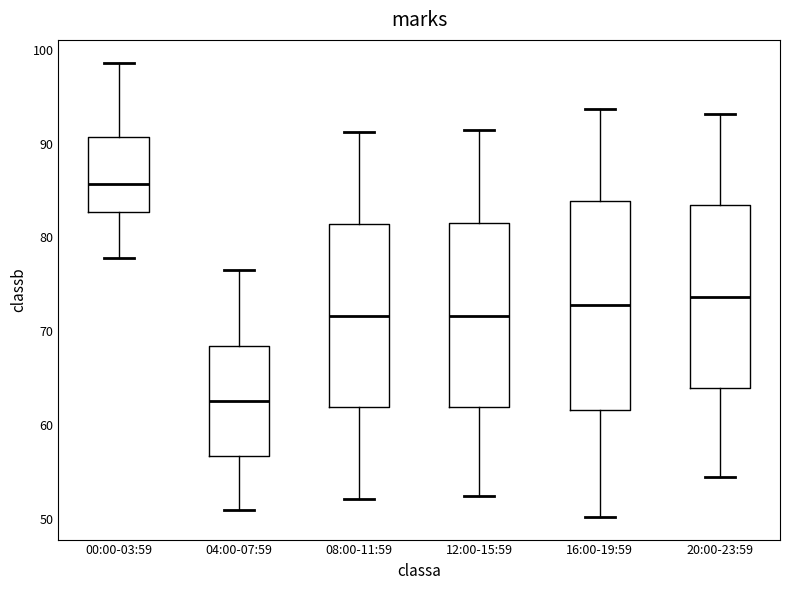

Reading left to right, read every box against the y-axis: the position of its median line, the range the box covers, and the ends of its whiskers. The values are not printed on the chart, so give them approximately, as read against the axis.

00:00-03:59: median 86, box 83 to 91, whiskers 78 to 99
04:00-07:59: median 63, box 57 to 68, whiskers 51 to 77
08:00-11:59: median 72, box 62 to 81, whiskers 52 to 91
12:00-15:59: median 72, box 62 to 82, whiskers 52 to 92
16:00-19:59: median 73, box 62 to 84, whiskers 50 to 94
20:00-23:59: median 74, box 64 to 84, whiskers 54 to 93